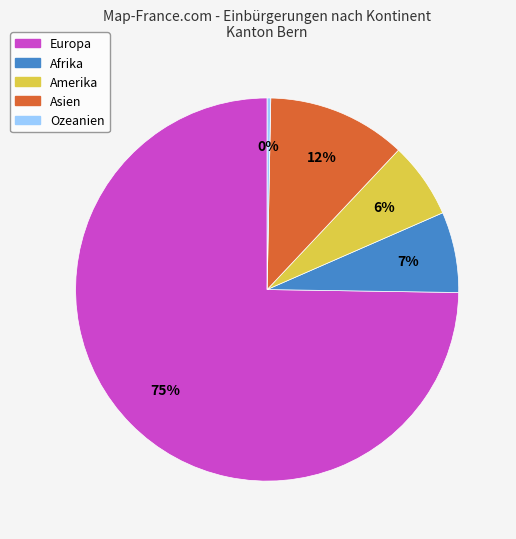

Do Asien and Ozeanien together represent more than half of the pie?

No